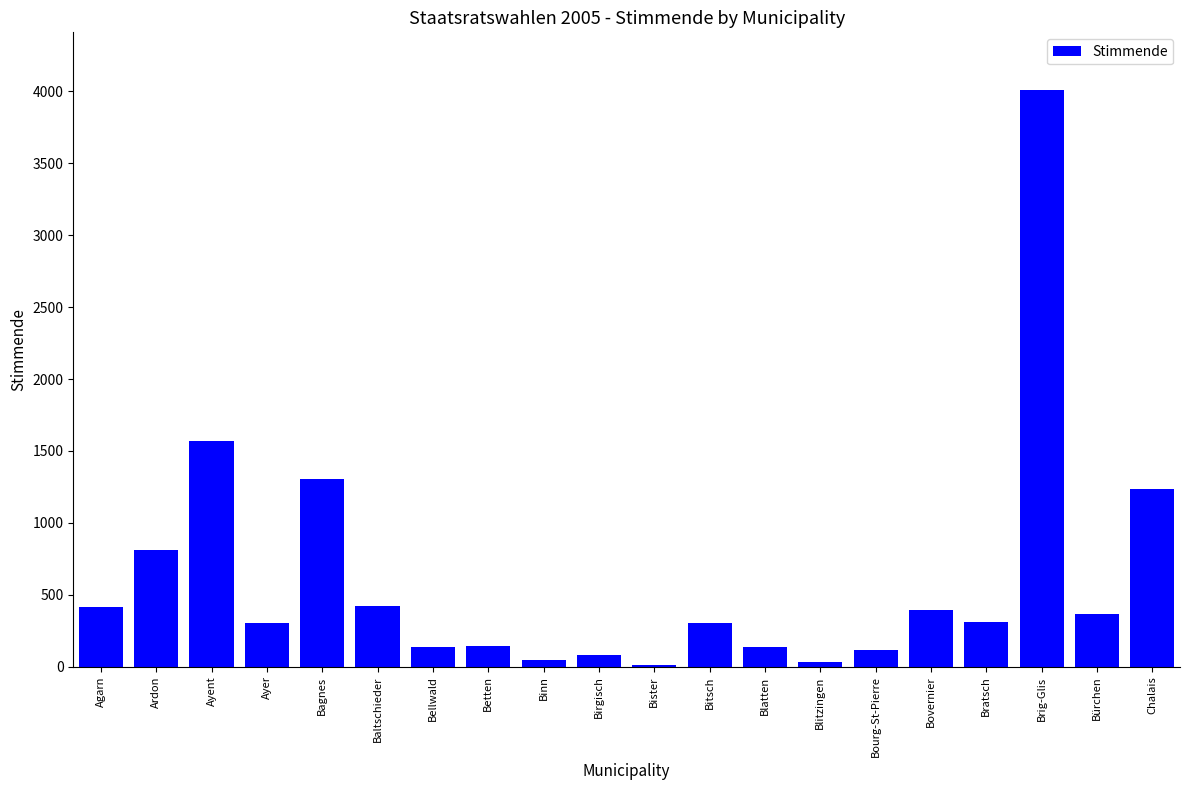

What is the label of the 18th bar from the left?

Brig-Glis